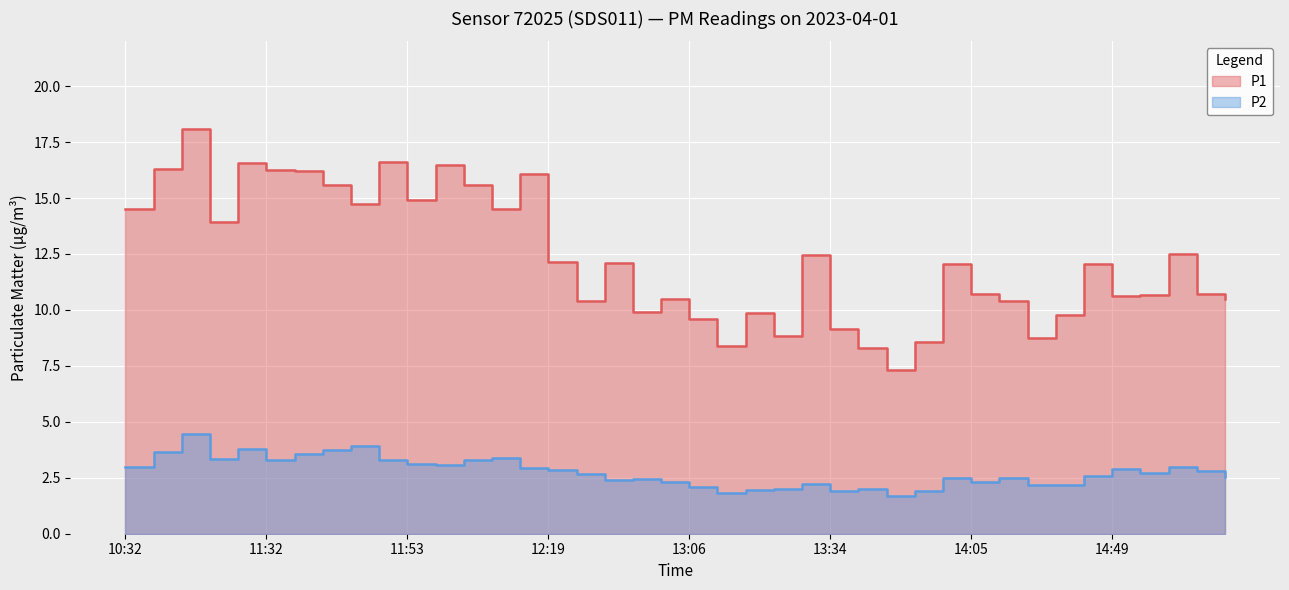

How many series are shown in this chart?

2